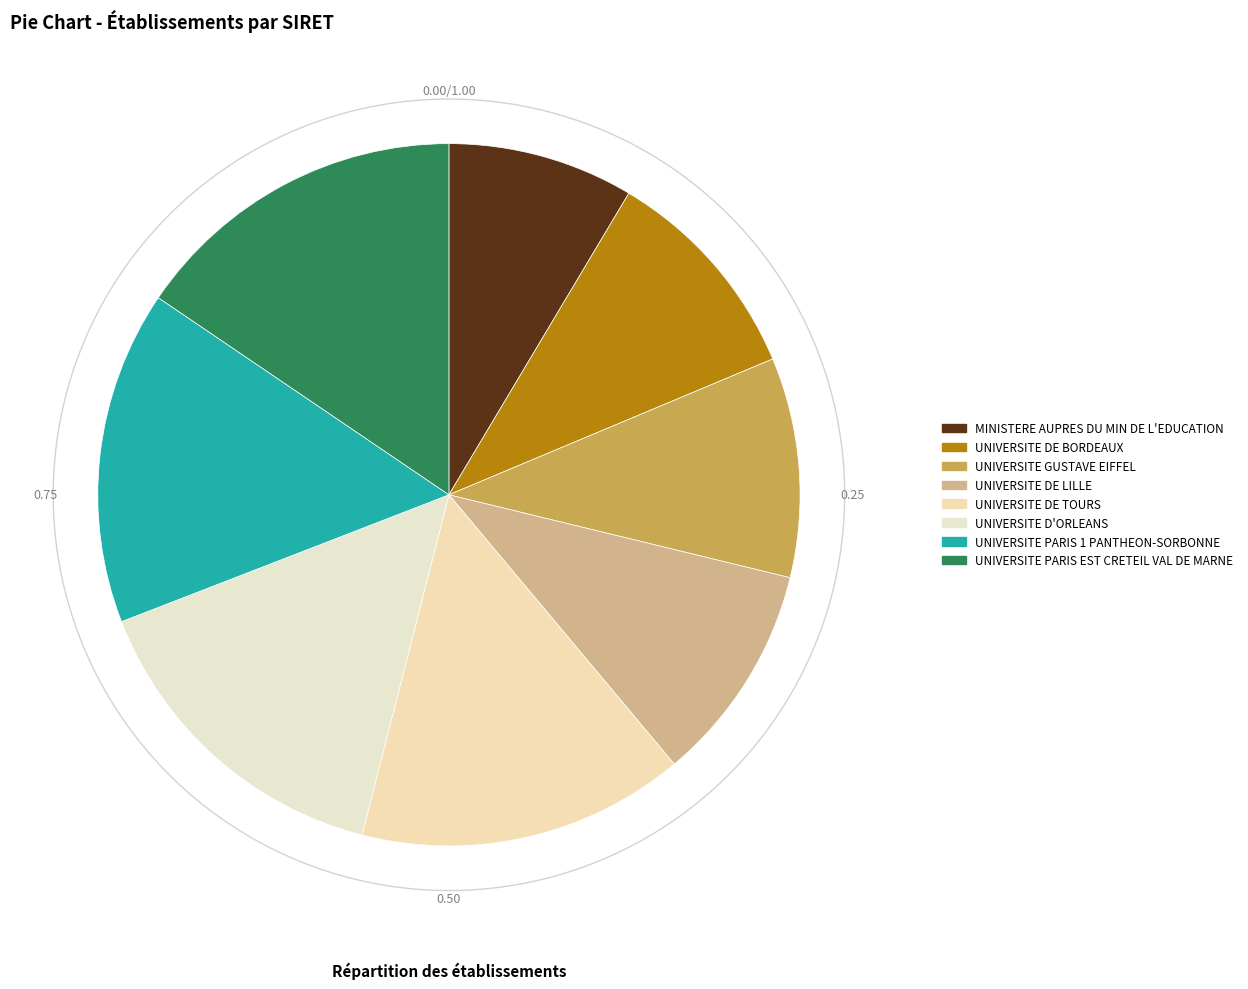

What is the total percentage of UNIVERSITE PARIS 1 PANTHEON-SORBONNE and UNIVERSITE DE LILLE?

25.5%